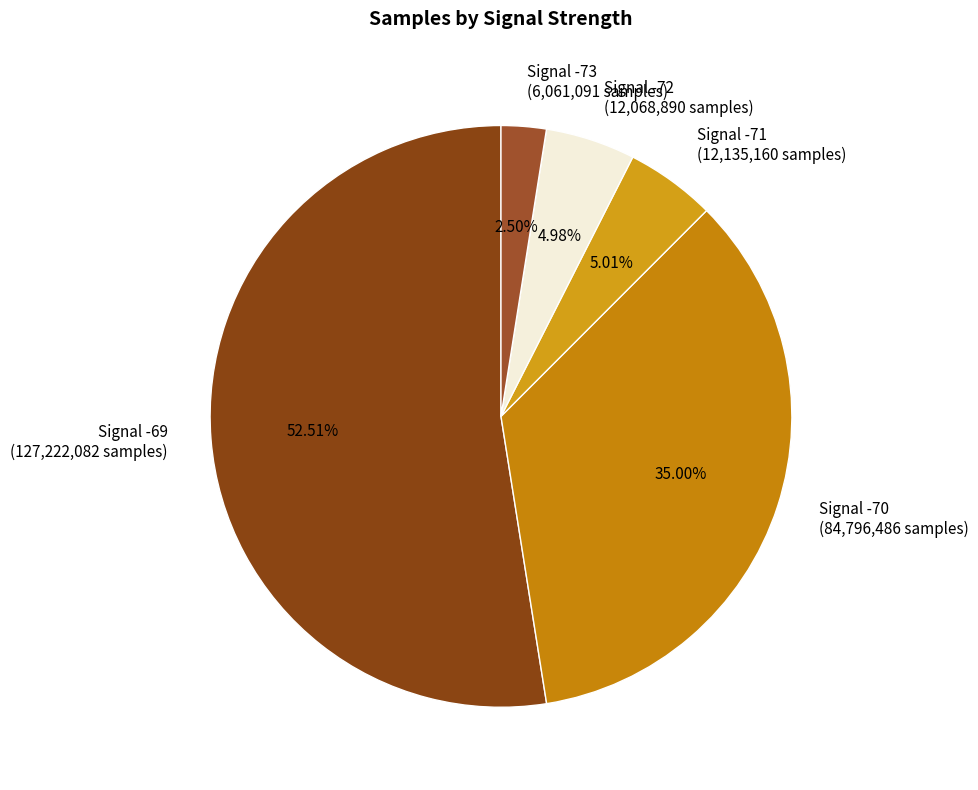

Does any single category account for the majority?

Yes